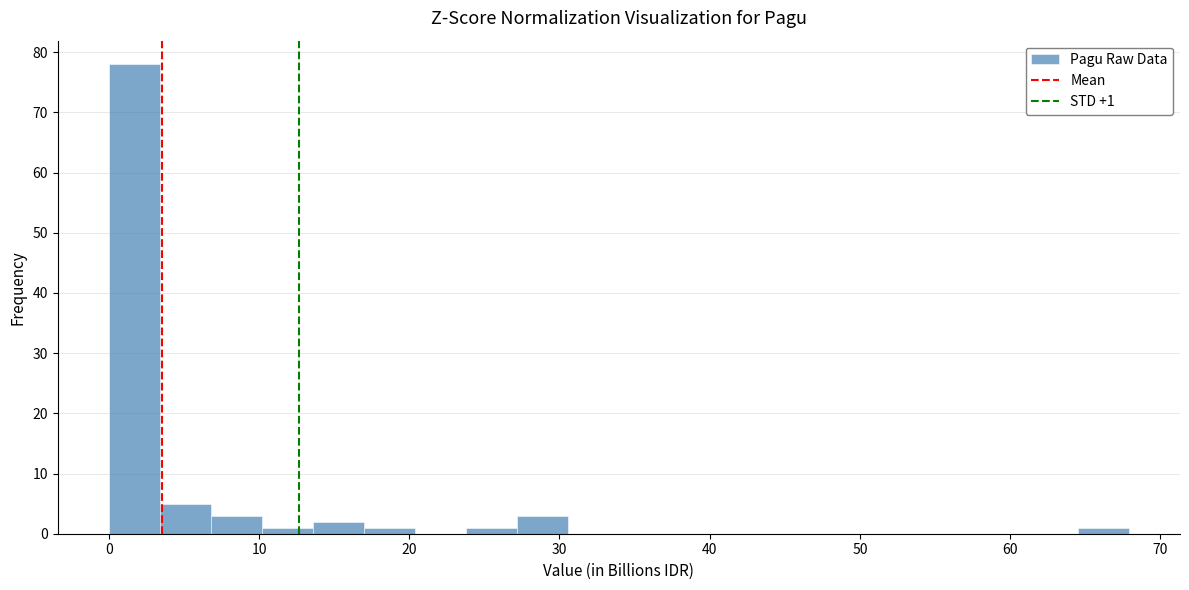

Read against the x-axis, roughly where is the centre of the tallest bar?

2